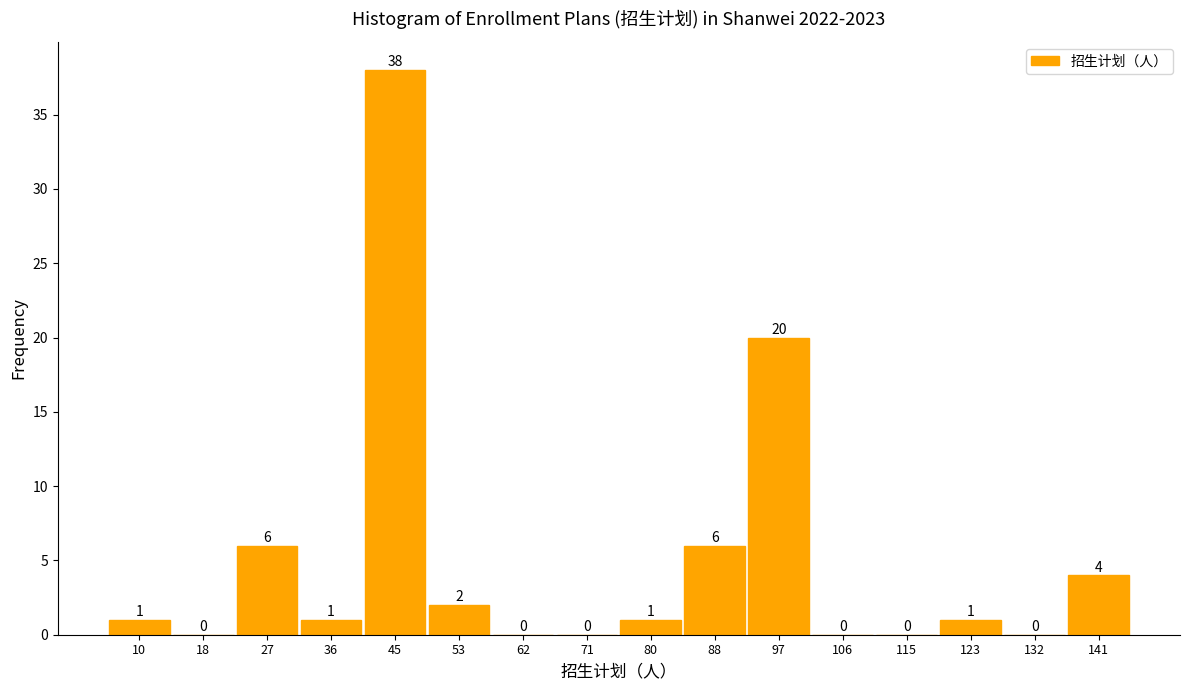

Reading left to right, what are all the values shown in this chart?

10=1	18=0	27=6	36=1	45=38	53=2	62=0	71=0	80=1	88=6	97=20	106=0	115=0	123=1	132=0	141=4